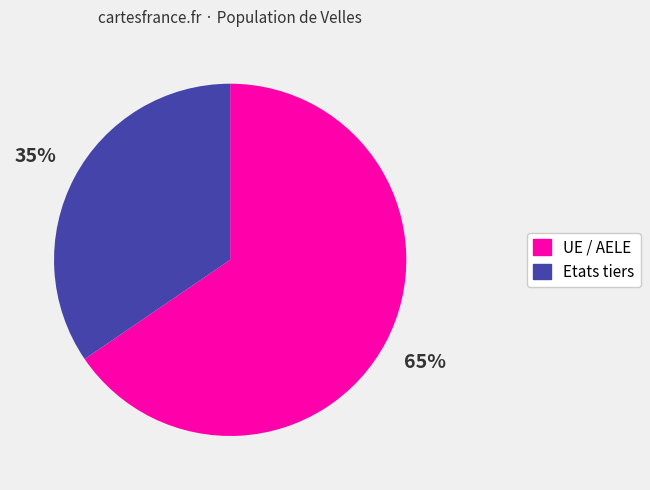

How many slices are in this pie chart?

2